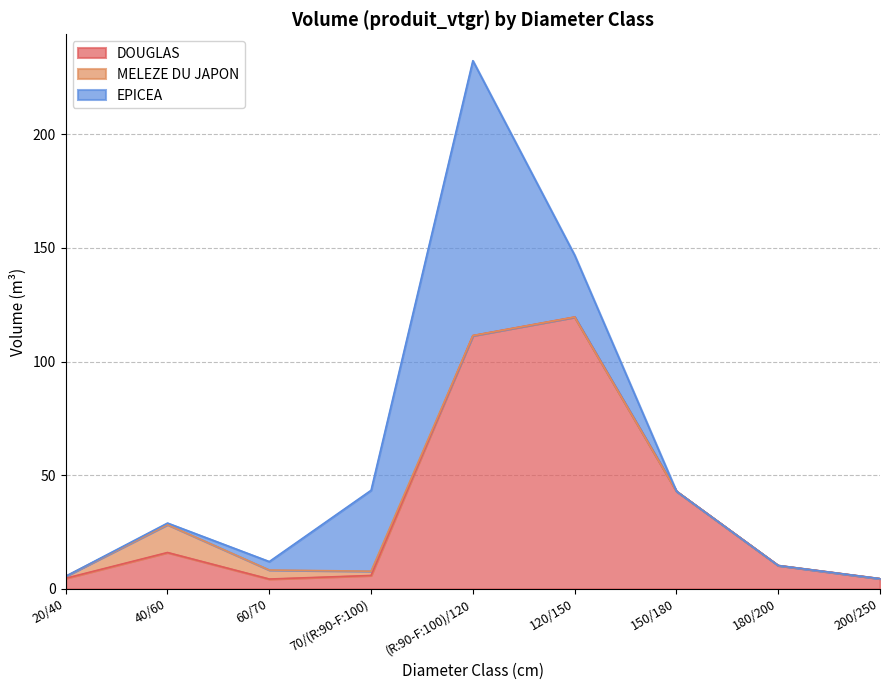

List the series in order of their overall mean, highest first.

DOUGLAS, EPICEA, MELEZE DU JAPON